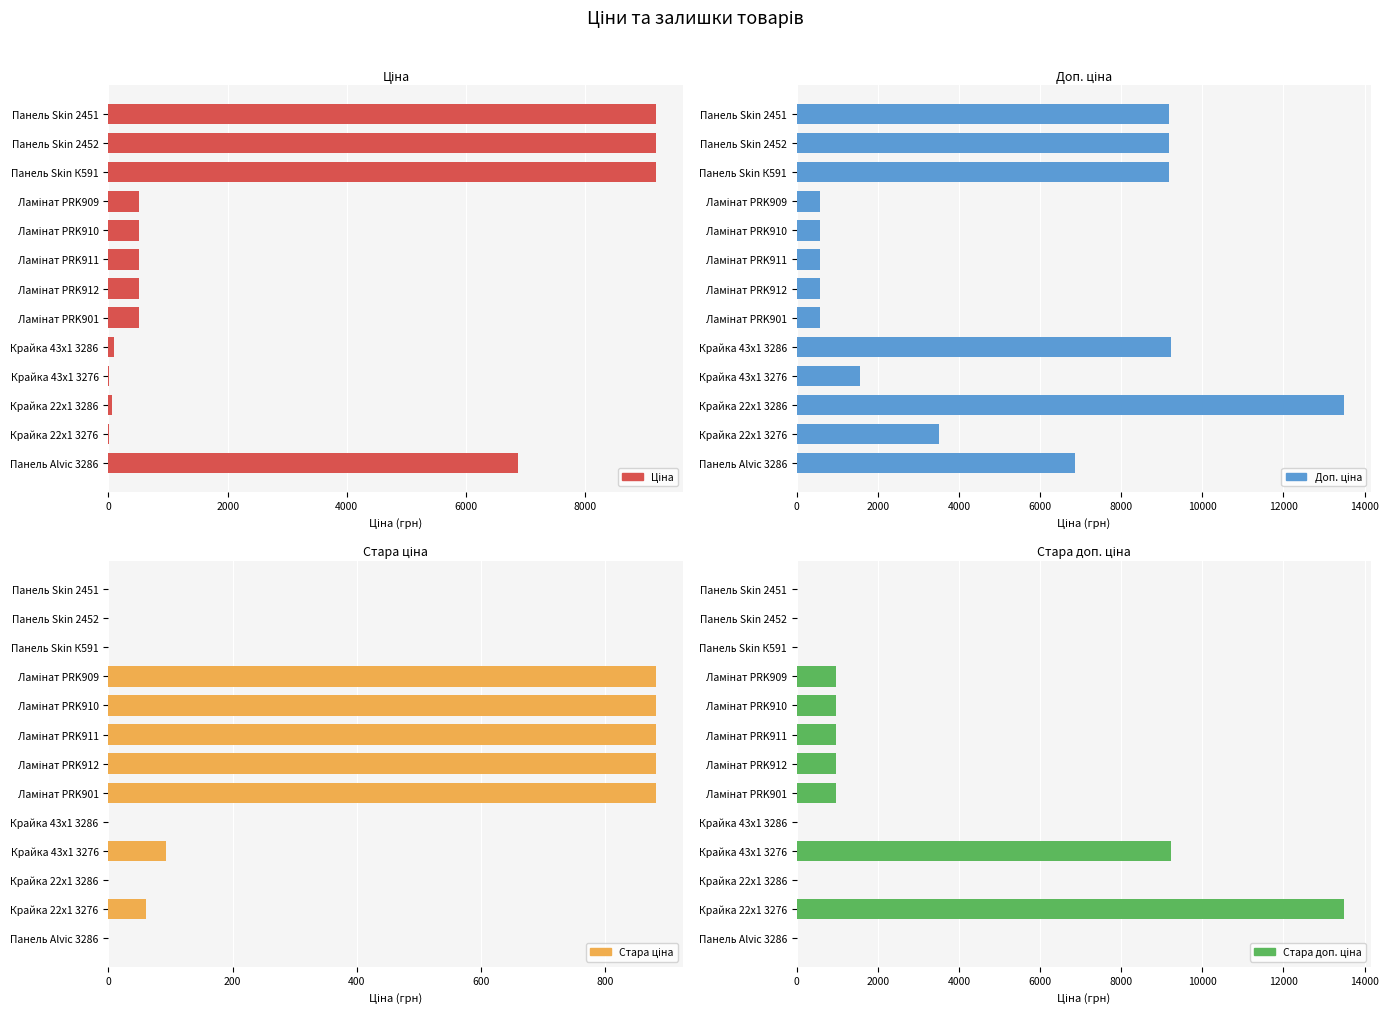

What is the sum of all Ціна values?

37189.5